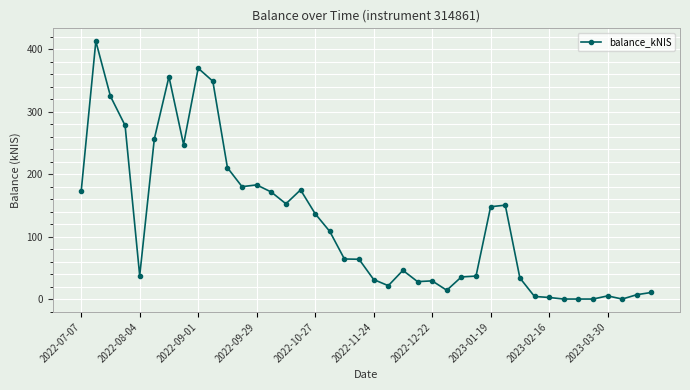

What is the difference between the maximum and minimum values?

412.7